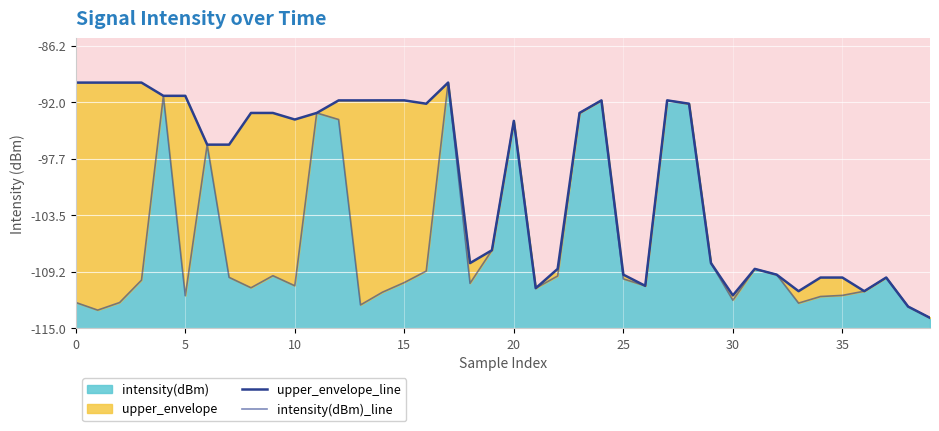

The value of upper_envelope_line at 19 is 14.0. True or false?

False